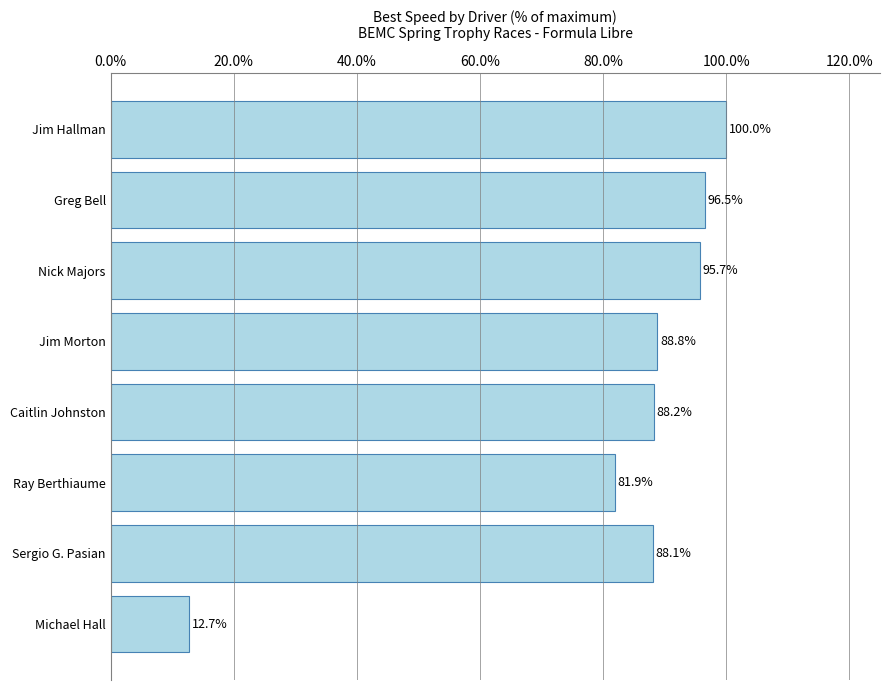

Are the bars grouped side by side (vs. stacked)?

No